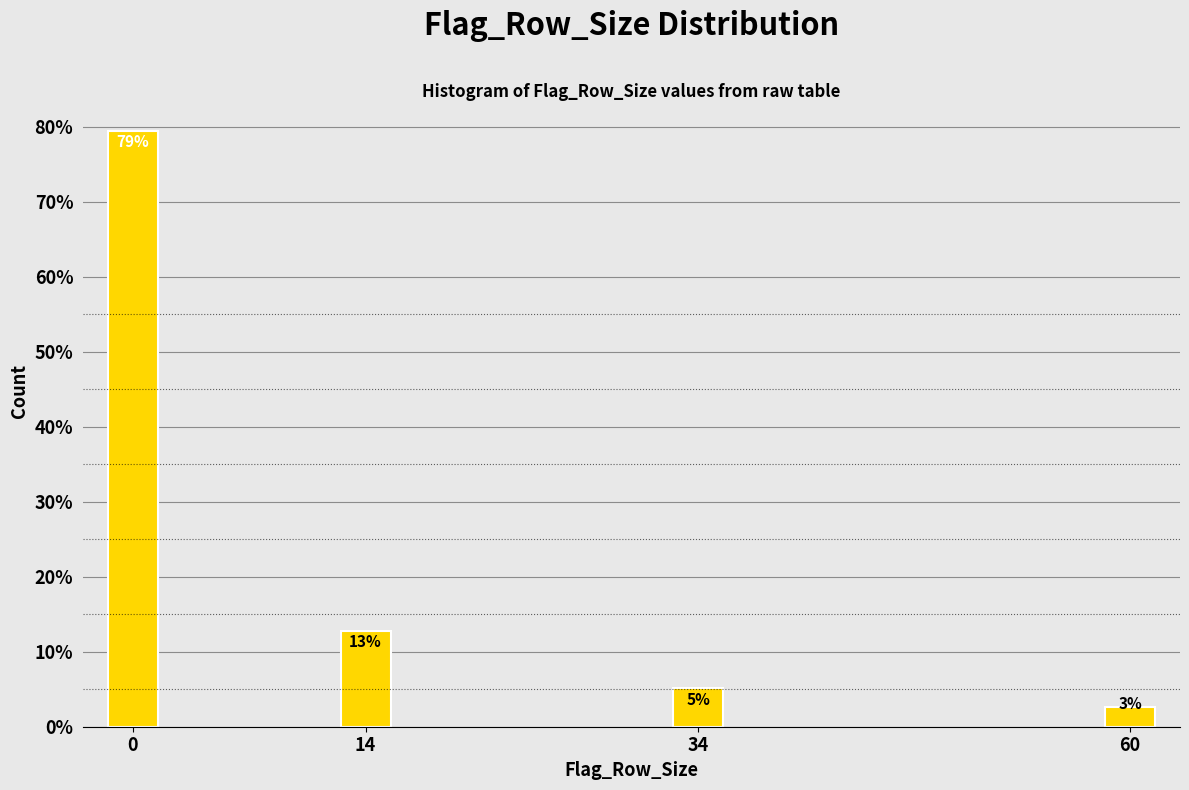

Are the bars horizontal?

No